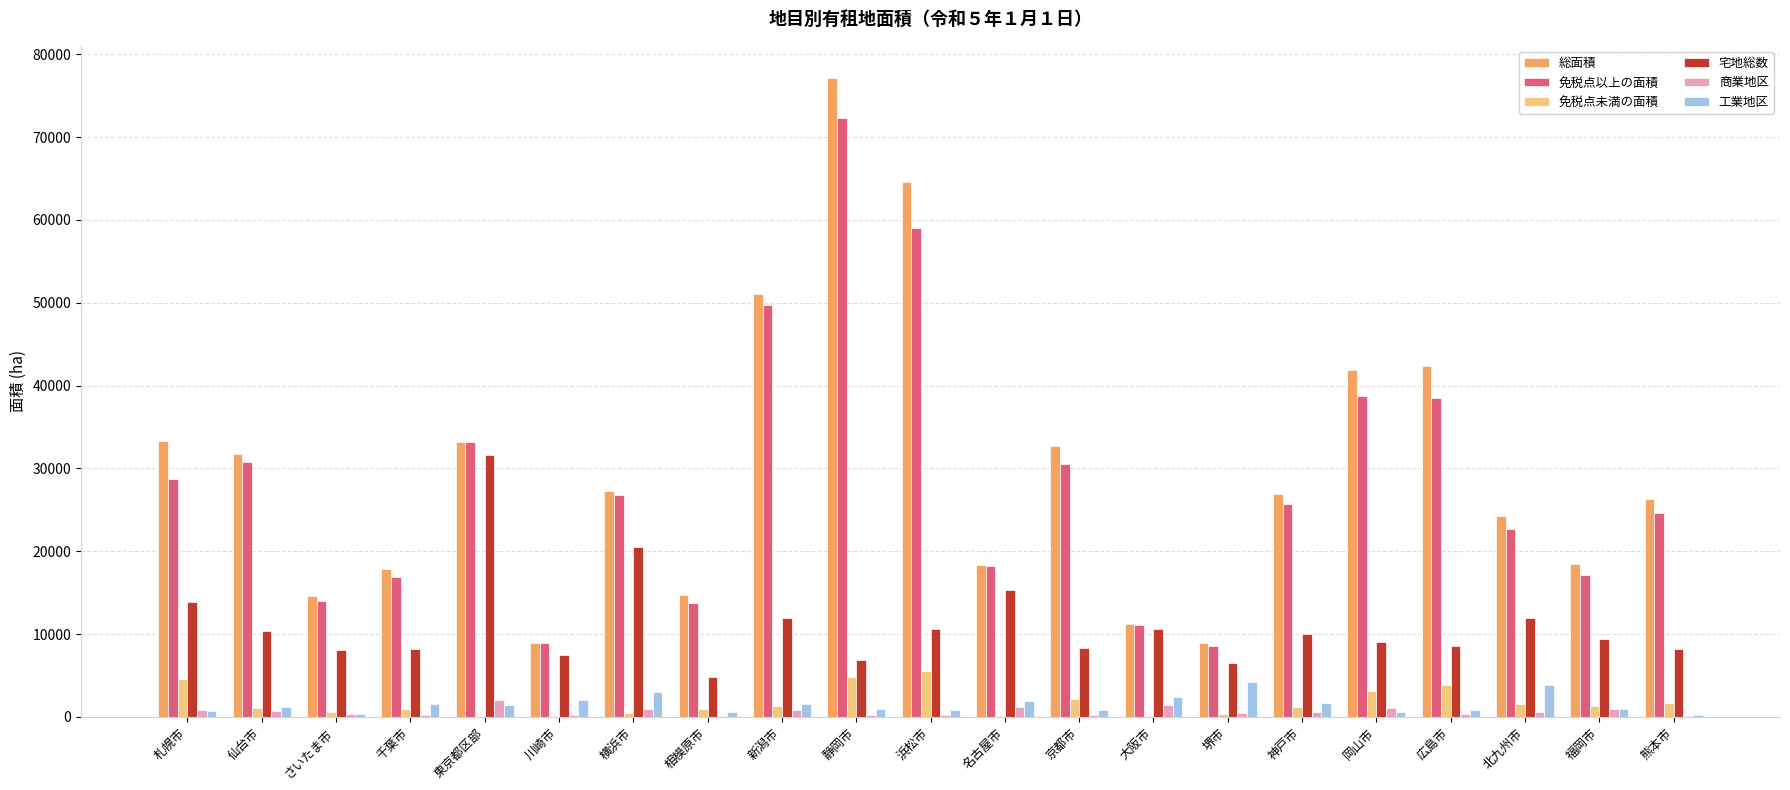

How many series are shown in this chart?

6